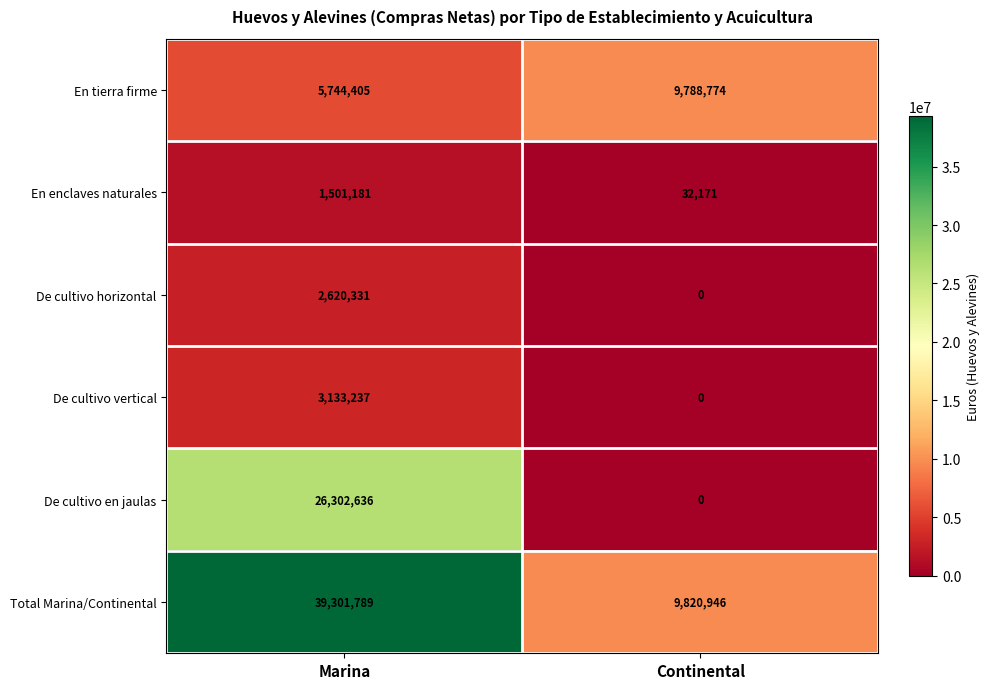

Which series has the widest spread of values?

Total Marina/Continental